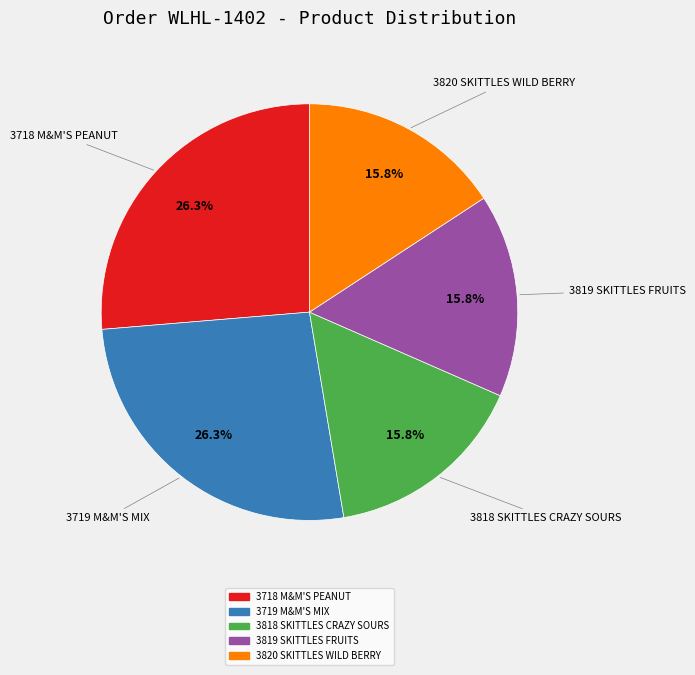

What is the total percentage of 3719 M&M'S MIX and 3819 SKITTLES FRUITS?

42.1%